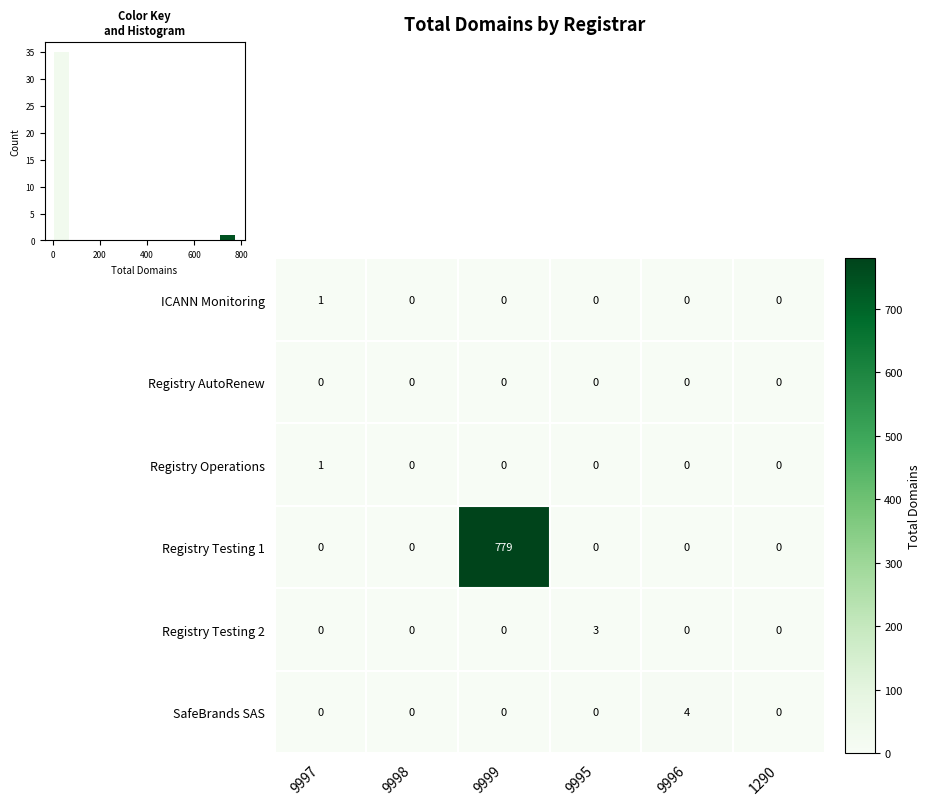

Which has a higher value, 1290 or 9998?

1290